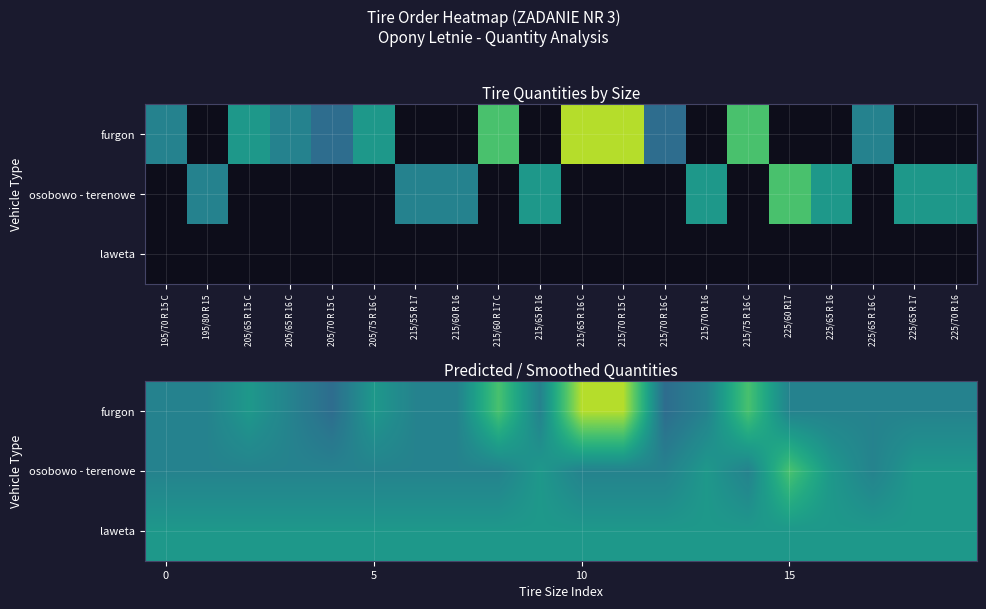

What is the total value across all series at 225/65 R 16 C?

64